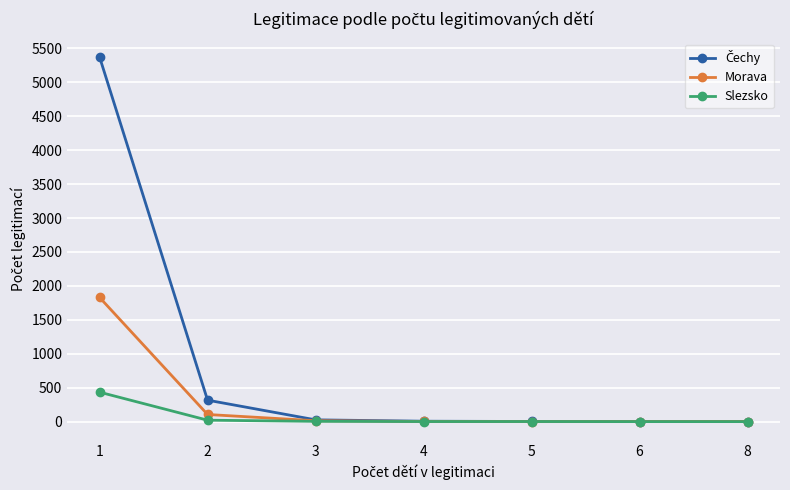

How many data points in Slezsko are less than 1?

2